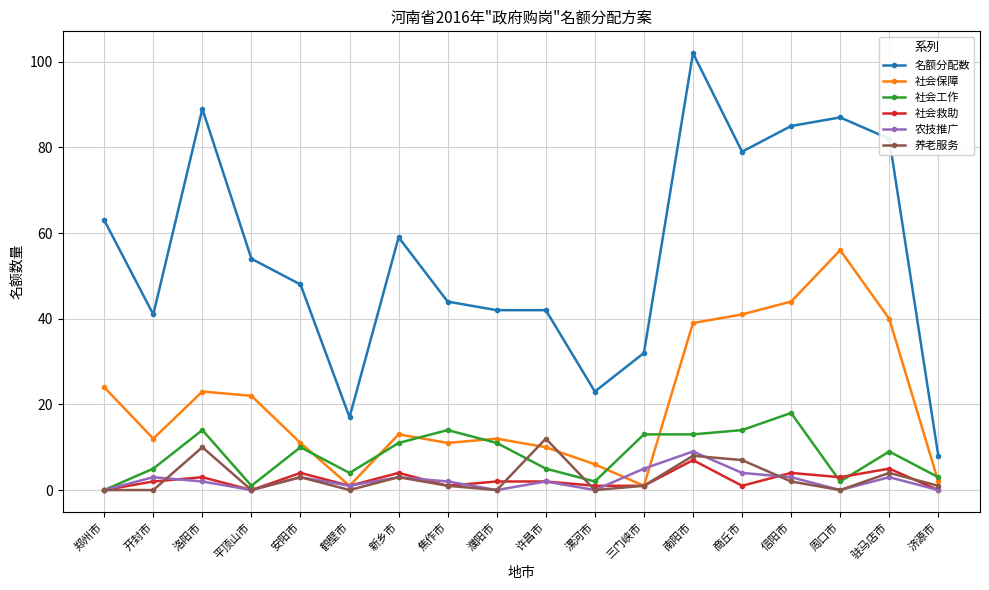

Reading right to left, list all the values displayed in this chart.

名额分配数: 济源市=8	驻马店市=82	周口市=87	信阳市=85	商丘市=79	南阳市=102	三门峡市=32	漯河市=23	许昌市=42	濮阳市=42	焦作市=44	新乡市=59	鹤壁市=17	安阳市=48	平顶山市=54	洛阳市=89	开封市=41	郑州市=63
社会保障: 济源市=2	驻马店市=40	周口市=56	信阳市=44	商丘市=41	南阳市=39	三门峡市=1	漯河市=6	许昌市=10	濮阳市=12	焦作市=11	新乡市=13	鹤壁市=1	安阳市=11	平顶山市=22	洛阳市=23	开封市=12	郑州市=24
社会工作: 济源市=3	驻马店市=9	周口市=2	信阳市=18	商丘市=14	南阳市=13	三门峡市=13	漯河市=2	许昌市=5	濮阳市=11	焦作市=14	新乡市=11	鹤壁市=4	安阳市=10	平顶山市=1	洛阳市=14	开封市=5	郑州市=0
社会救助: 济源市=0	驻马店市=5	周口市=3	信阳市=4	商丘市=1	南阳市=7	三门峡市=1	漯河市=1	许昌市=2	濮阳市=2	焦作市=1	新乡市=4	鹤壁市=1	安阳市=4	平顶山市=0	洛阳市=3	开封市=2	郑州市=0
农技推广: 济源市=0	驻马店市=3	周口市=0	信阳市=3	商丘市=4	南阳市=9	三门峡市=5	漯河市=0	许昌市=2	濮阳市=0	焦作市=2	新乡市=3	鹤壁市=1	安阳市=3	平顶山市=0	洛阳市=2	开封市=3	郑州市=0
养老服务: 济源市=1	驻马店市=4	周口市=0	信阳市=2	商丘市=7	南阳市=8	三门峡市=1	漯河市=0	许昌市=12	濮阳市=0	焦作市=1	新乡市=3	鹤壁市=0	安阳市=3	平顶山市=0	洛阳市=10	开封市=0	郑州市=0